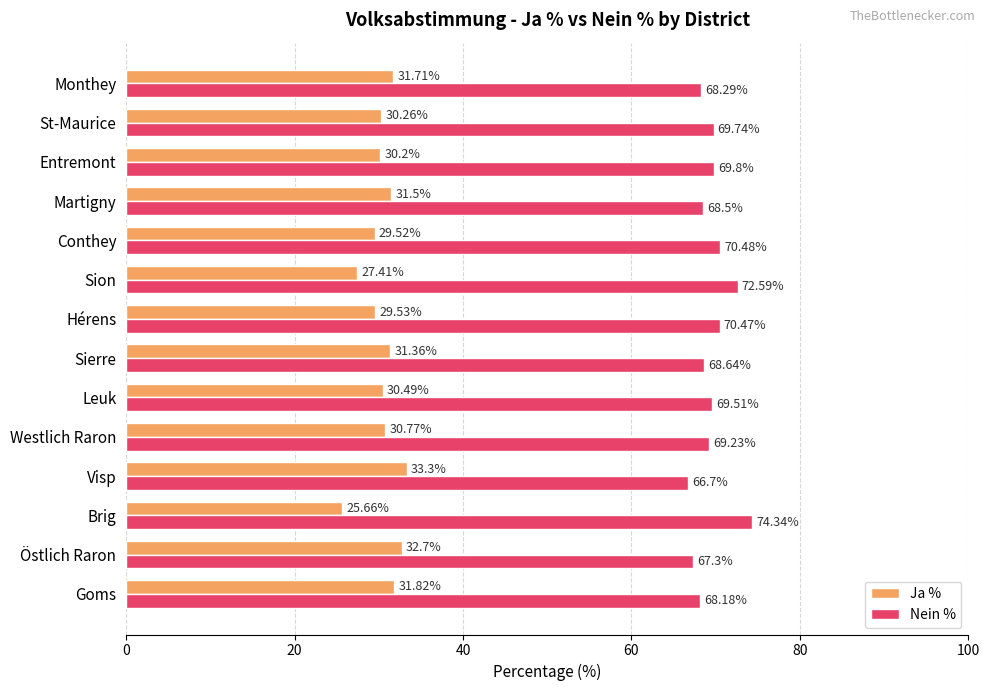

What is the difference between the maximum and minimum values in the Ja % series?

7.6